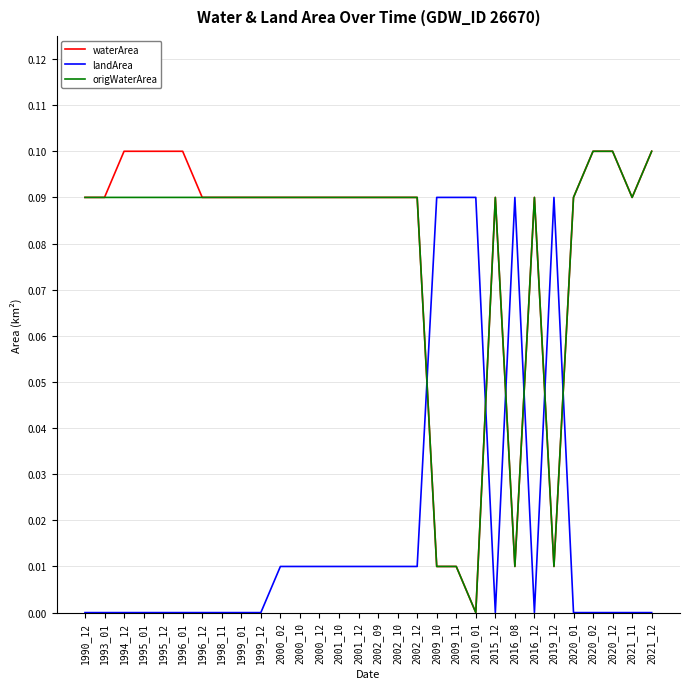

After their last crossing, which series has the higher values: landArea or waterArea?

waterArea